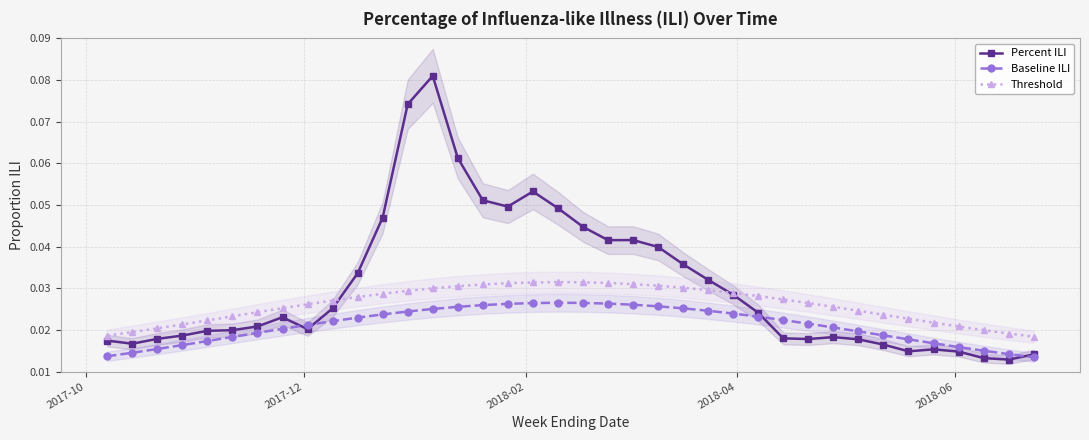

Count the Baseline ILI values in the range 0 to 1.

38